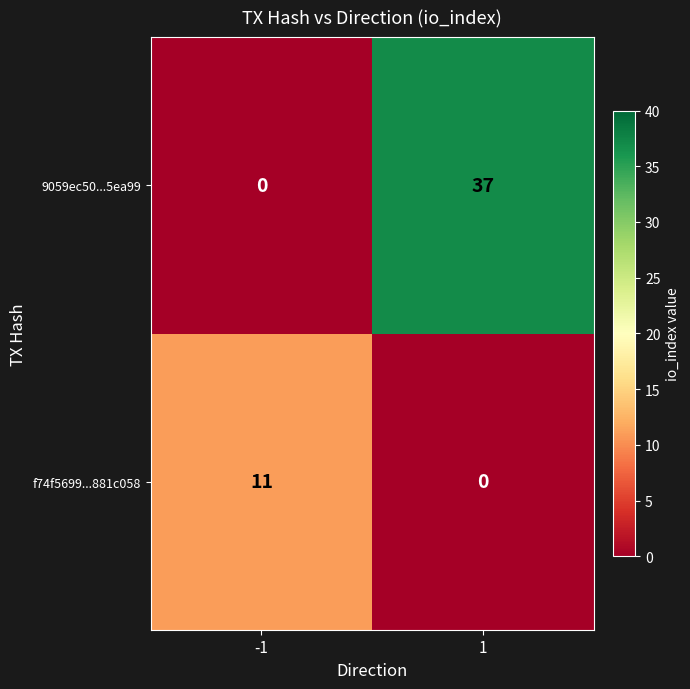

Rank the series by their average value, from highest to lowest.

9059ec50...5ea99, f74f5699...881c058